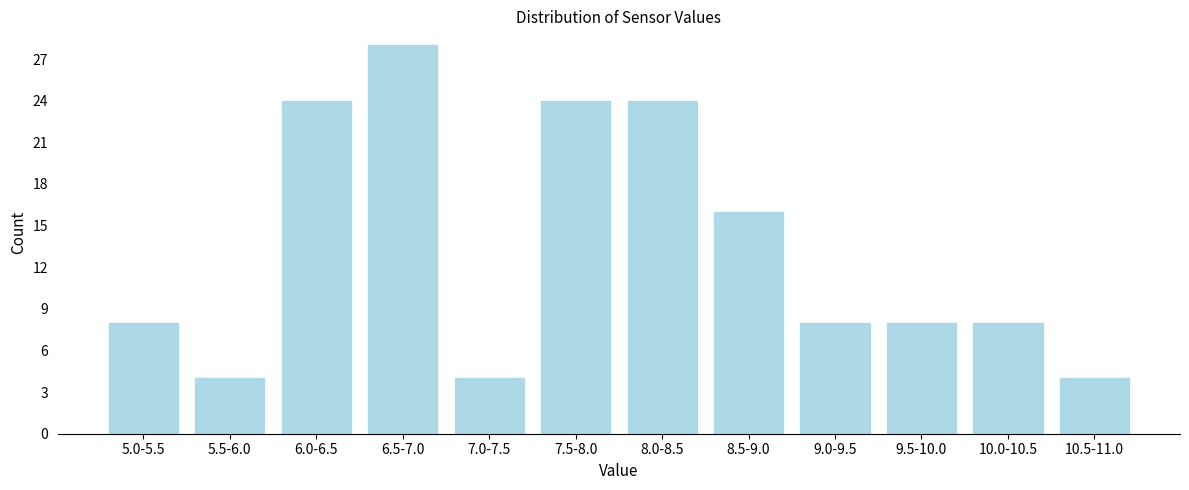

Reading right to left, transcribe all the data shown in this chart.

4	8	8	8	16	24	24	4	28	24	4	8